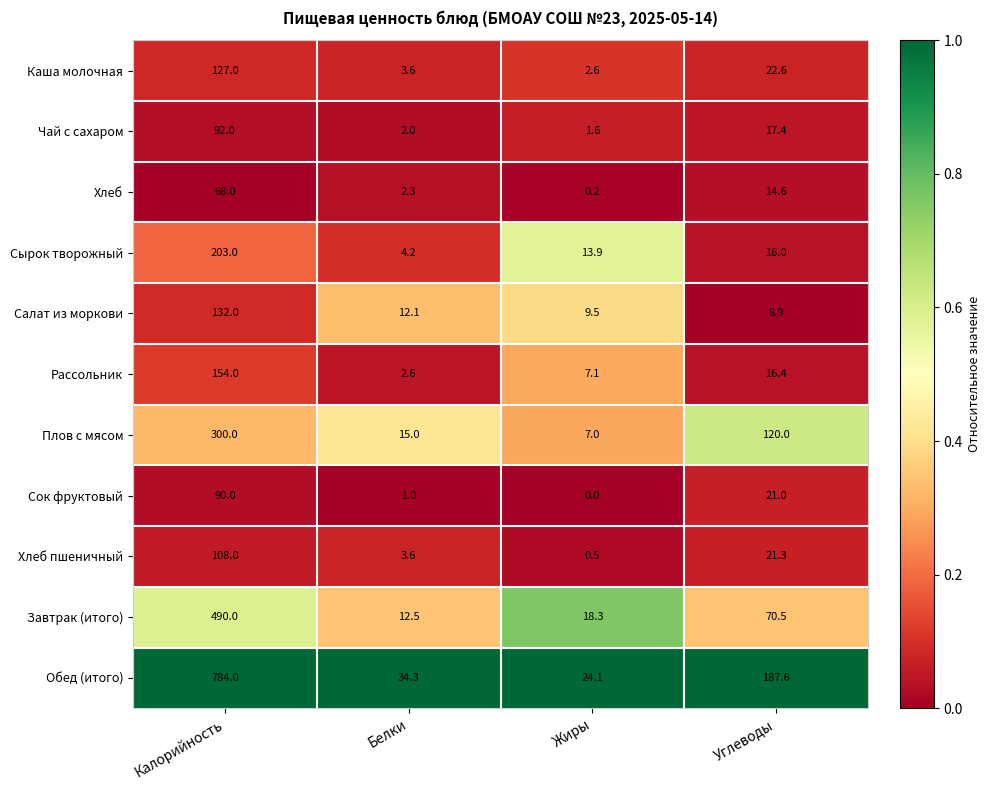

How many distinct data groups are displayed?

11